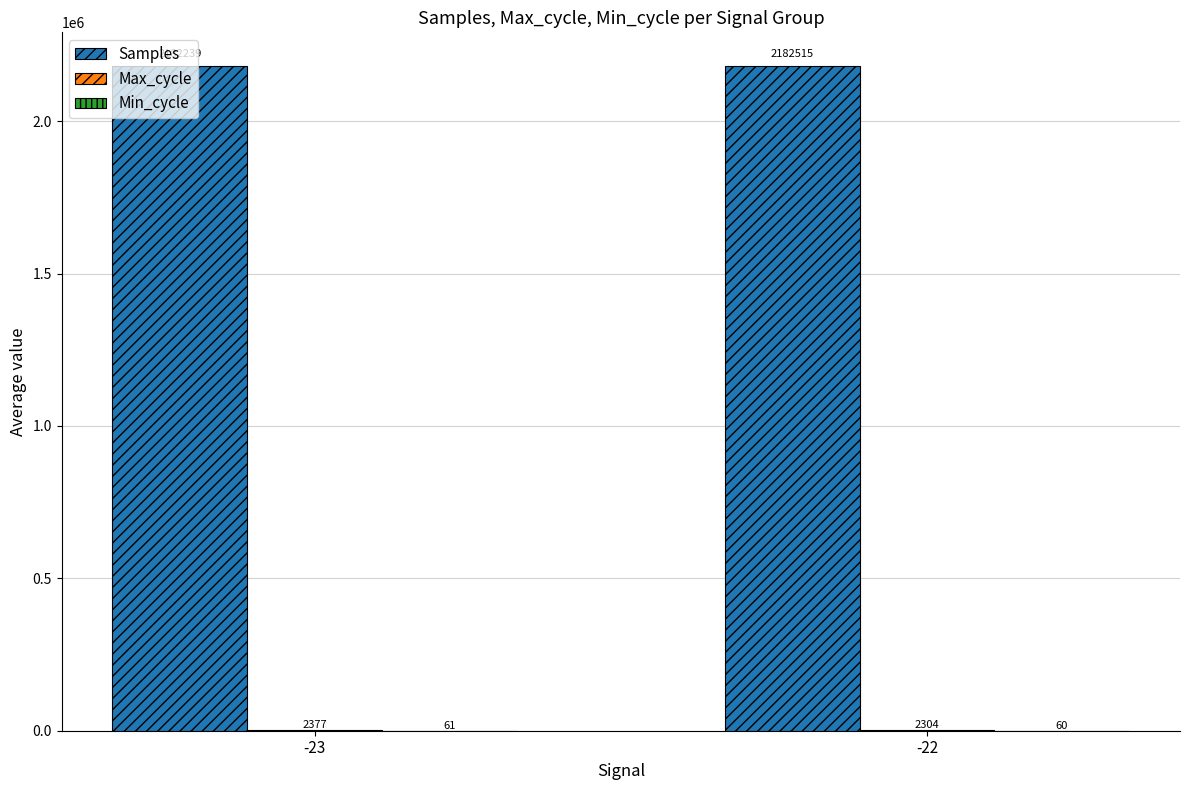

Is it true that Samples equals 3815085 at -23?

False